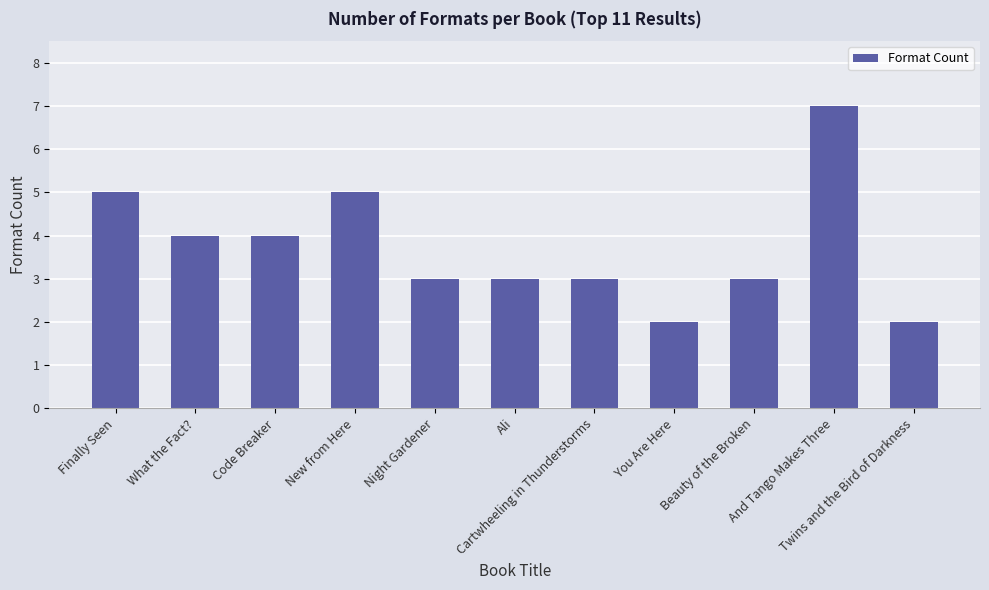

Where does the data first go above 3?

Finally Seen